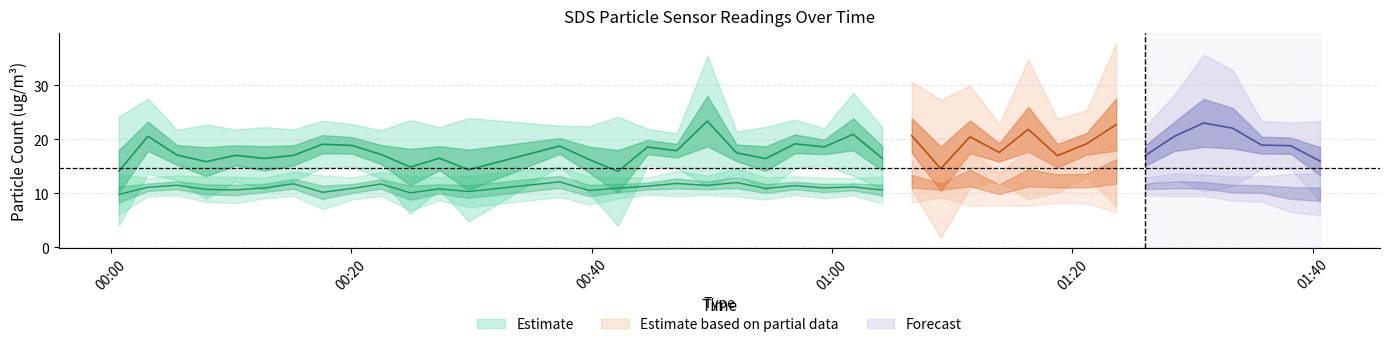

What is the difference between the maximum and second lowest values in the SDS_P2 series?

4.2